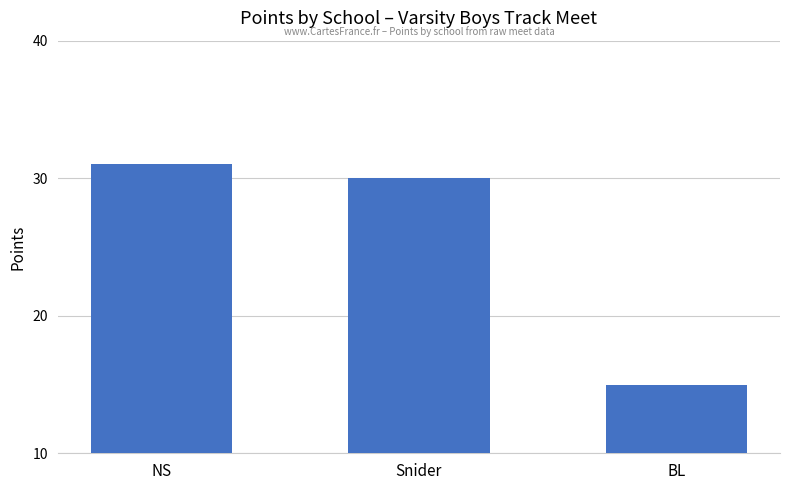

What is the label of the 1st bar from the right?

BL